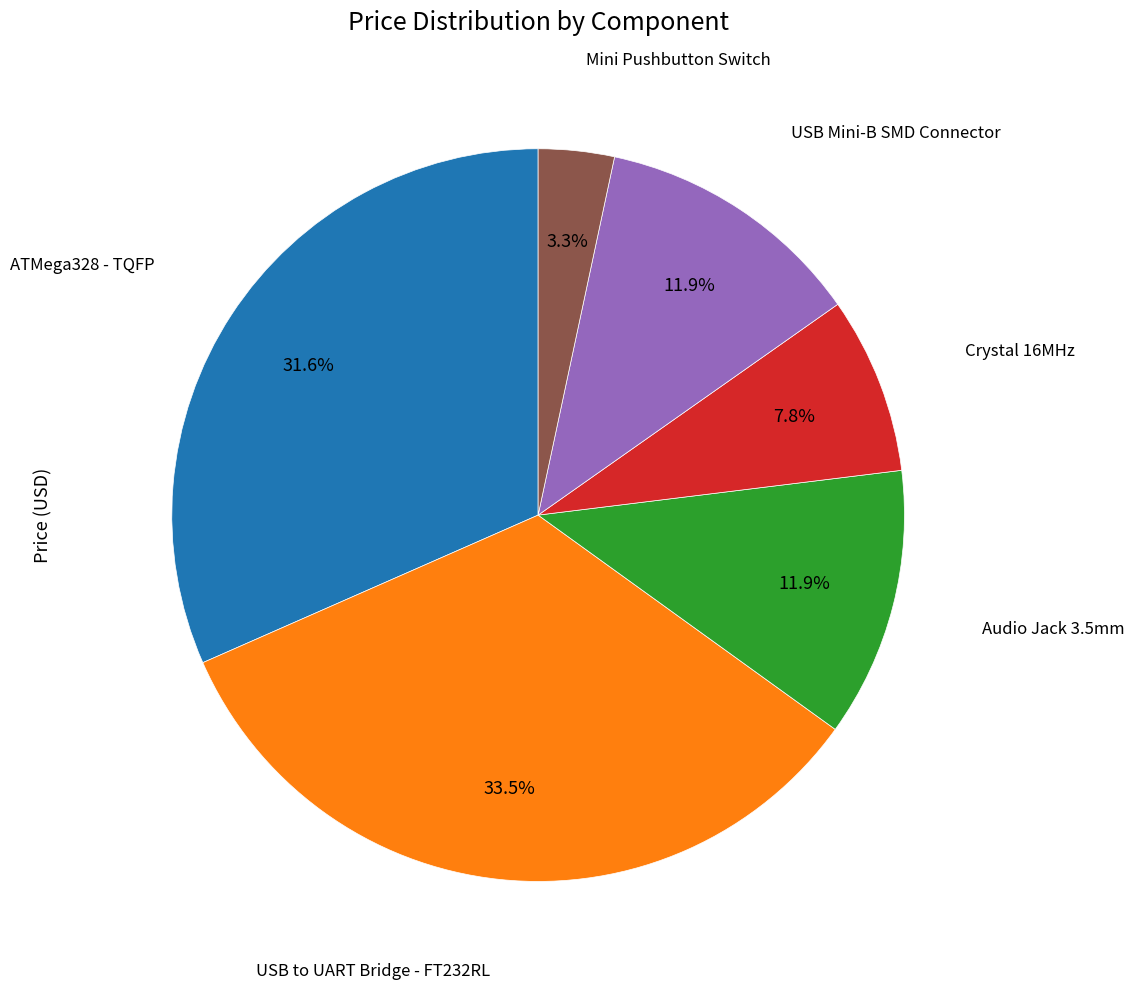

Is there any slice that represents more than half of the pie?

No